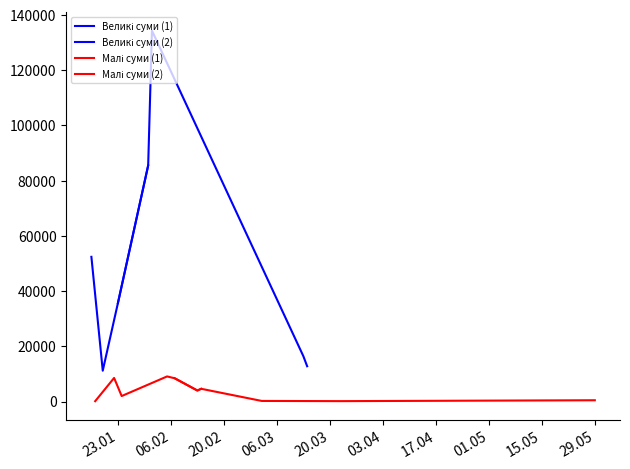

Where is the first local minimum?

1